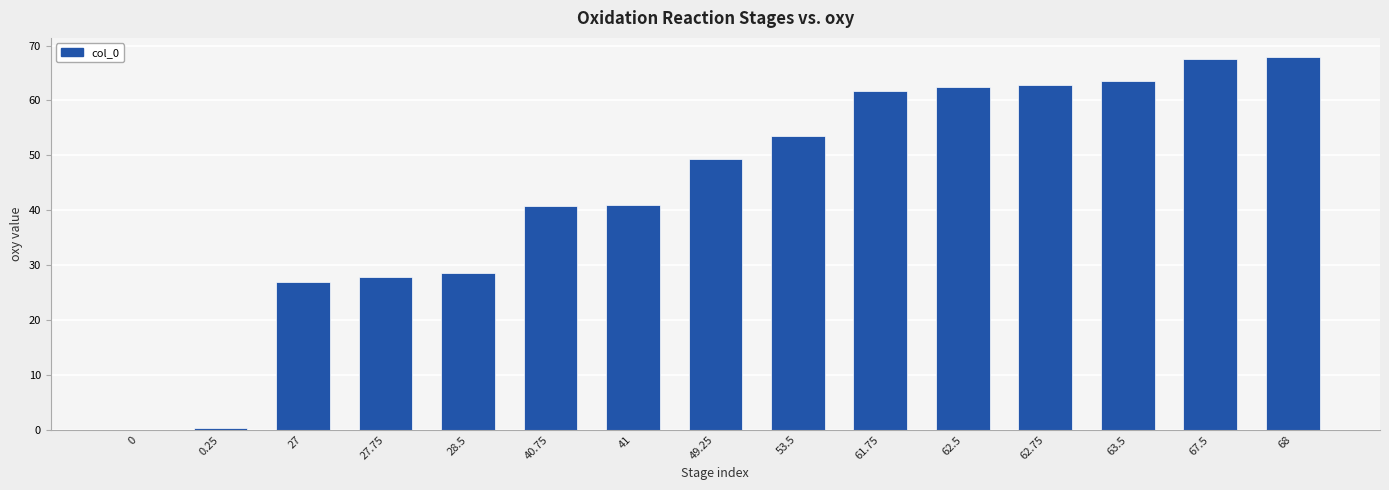

Where is the data nearest to the value 34?

28.5